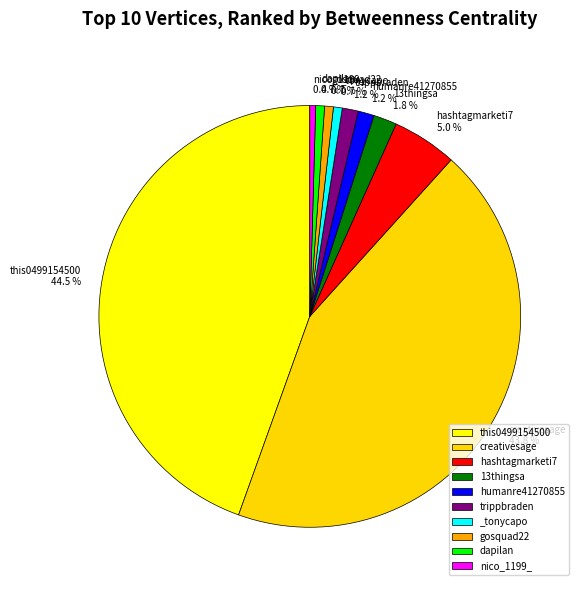

To the nearest percent, what portion does creativesage represent?

44%